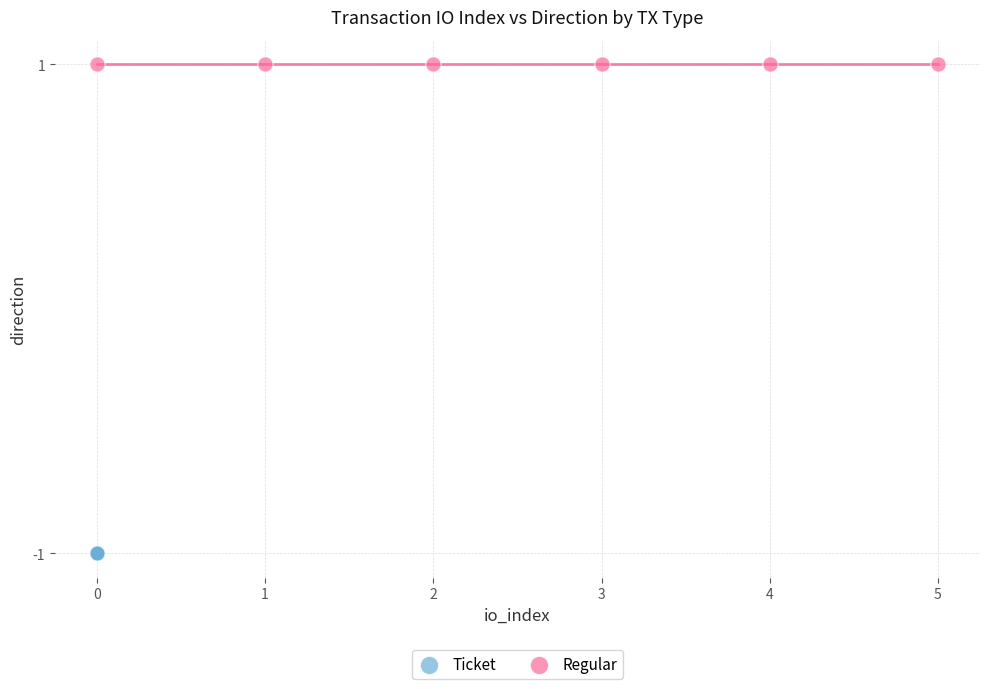

Which series contains the highest Y value?

Regular